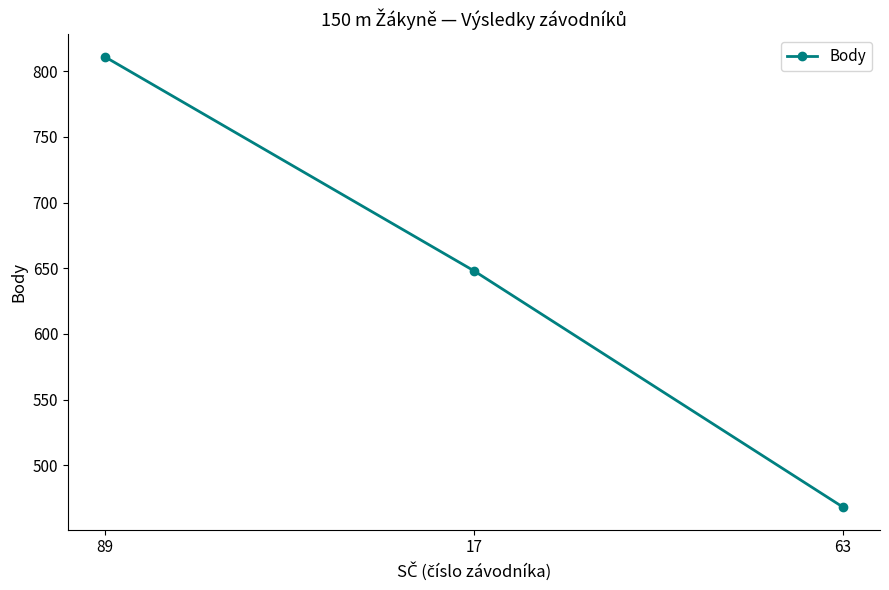

The chart shows a value of 207 at 63. True or false?

False